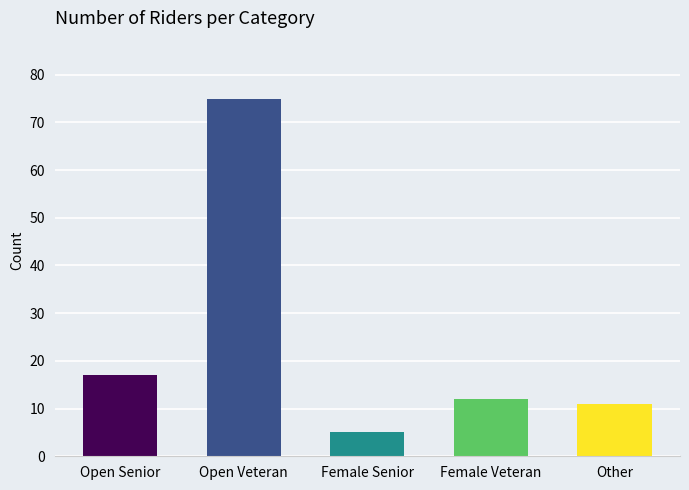

Rank the categories by value from highest to lowest.

Open Veteran, Open Senior, Female Veteran, Other, Female Senior